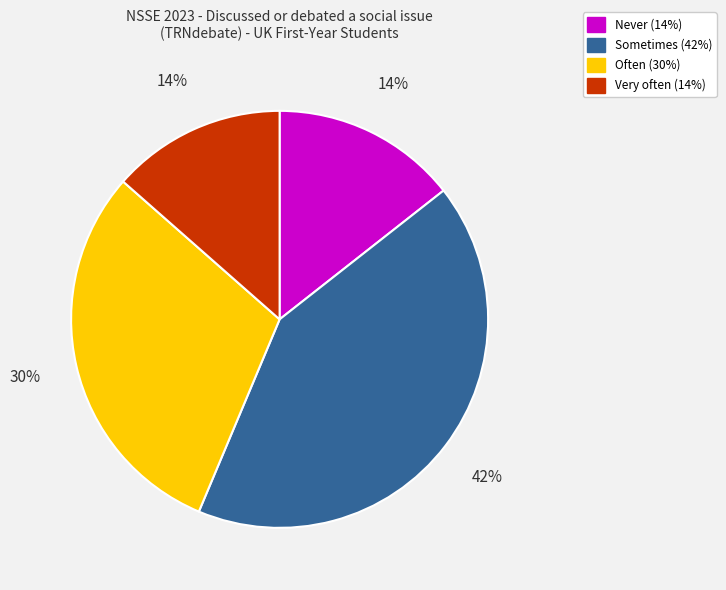

What is the largest slice in the pie chart?

Sometimes